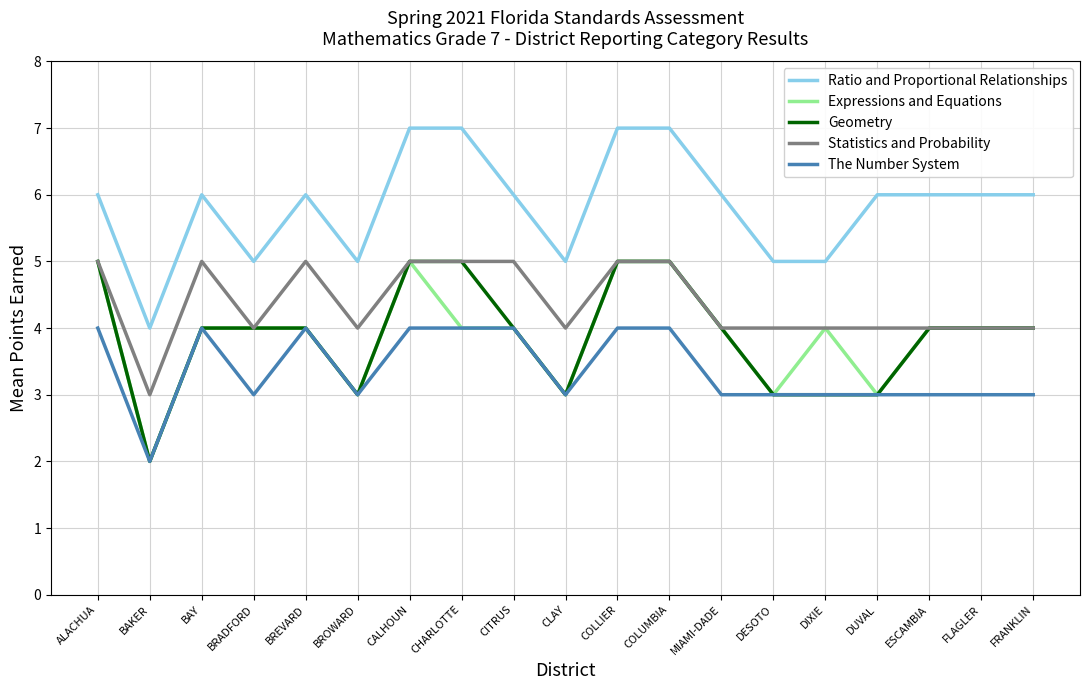

Is it true that The Number System equals 2 at DIXIE?

False